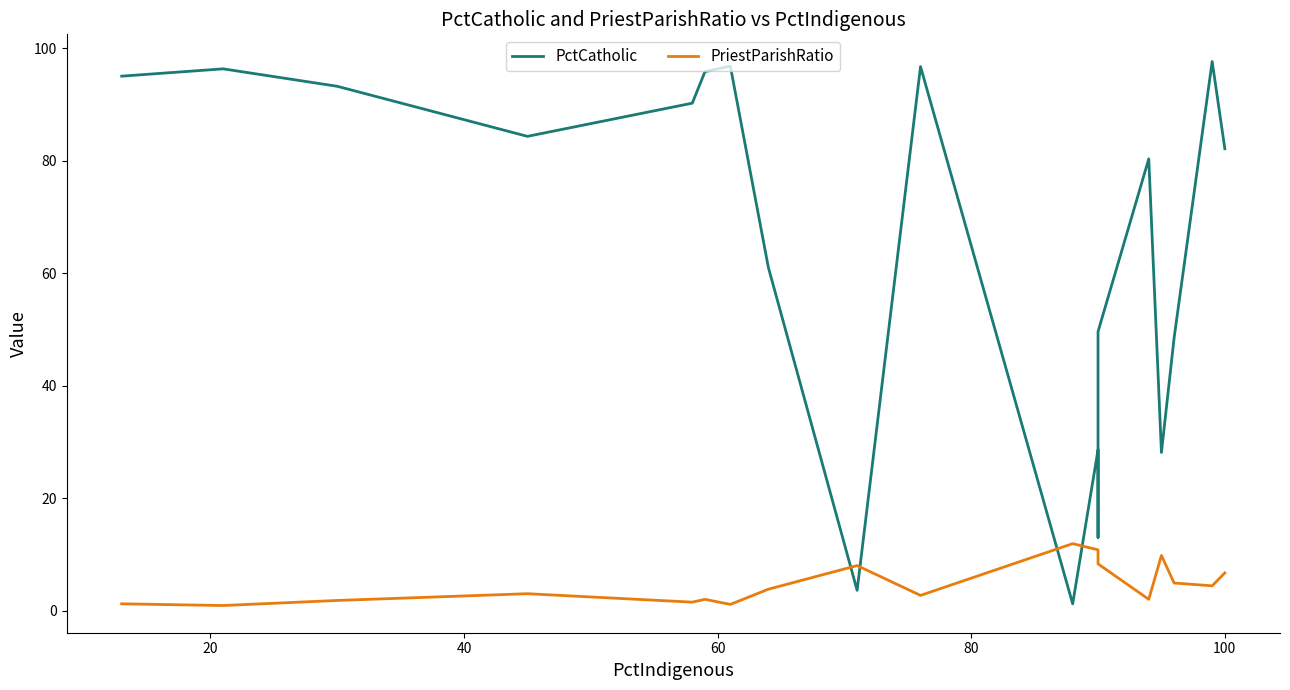

How many lines are shown in the chart?

2